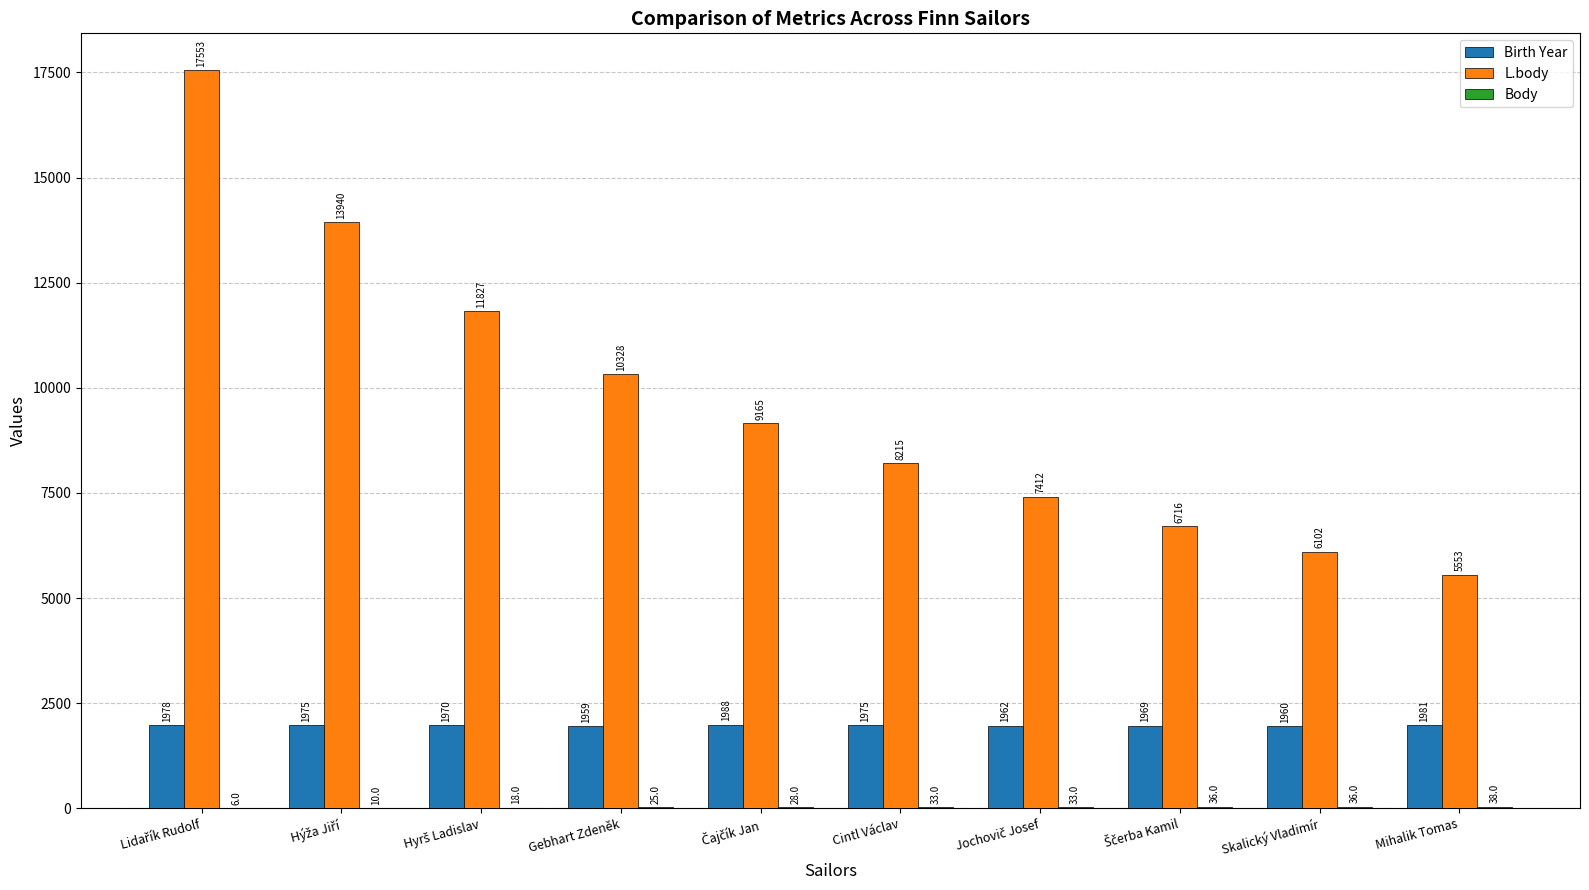

What is the sum of all L.body values?

96811